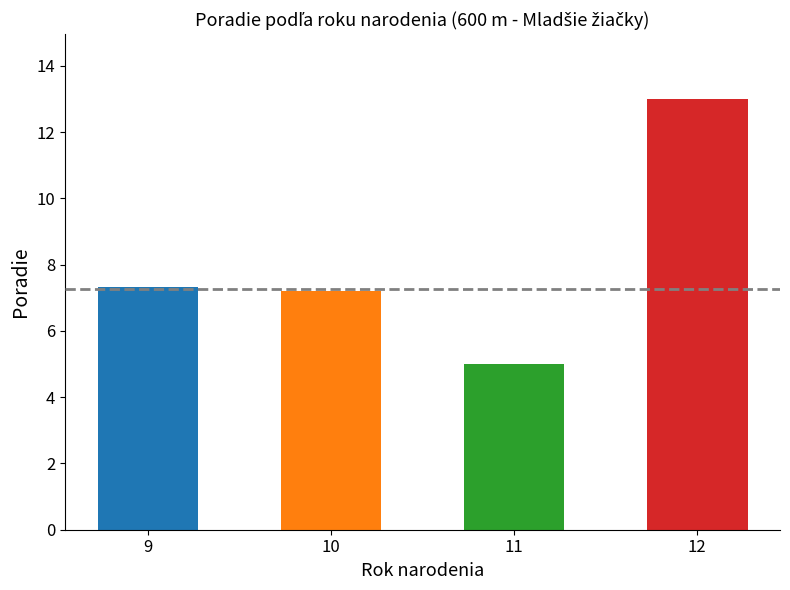

What is the change in value from 9 to 12?

+5.7